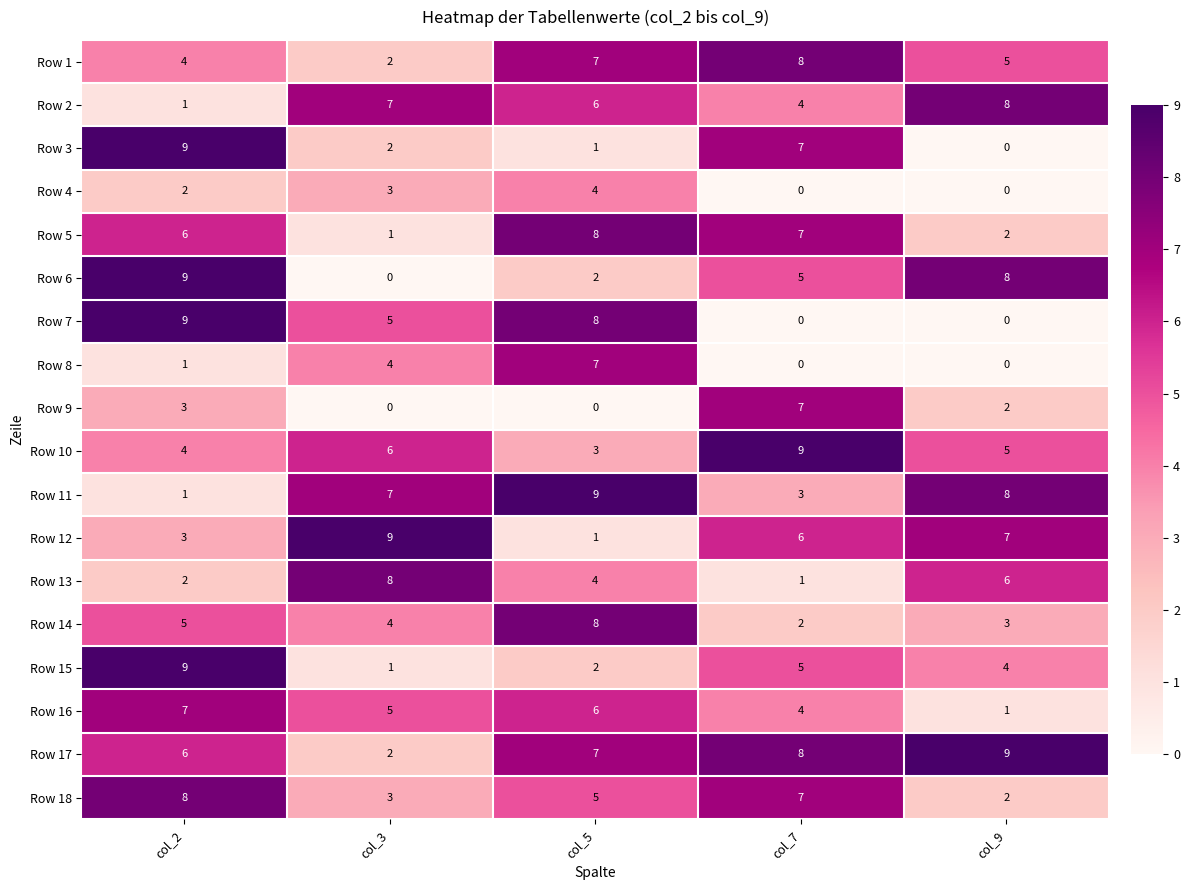

How many data points does each series have?

5